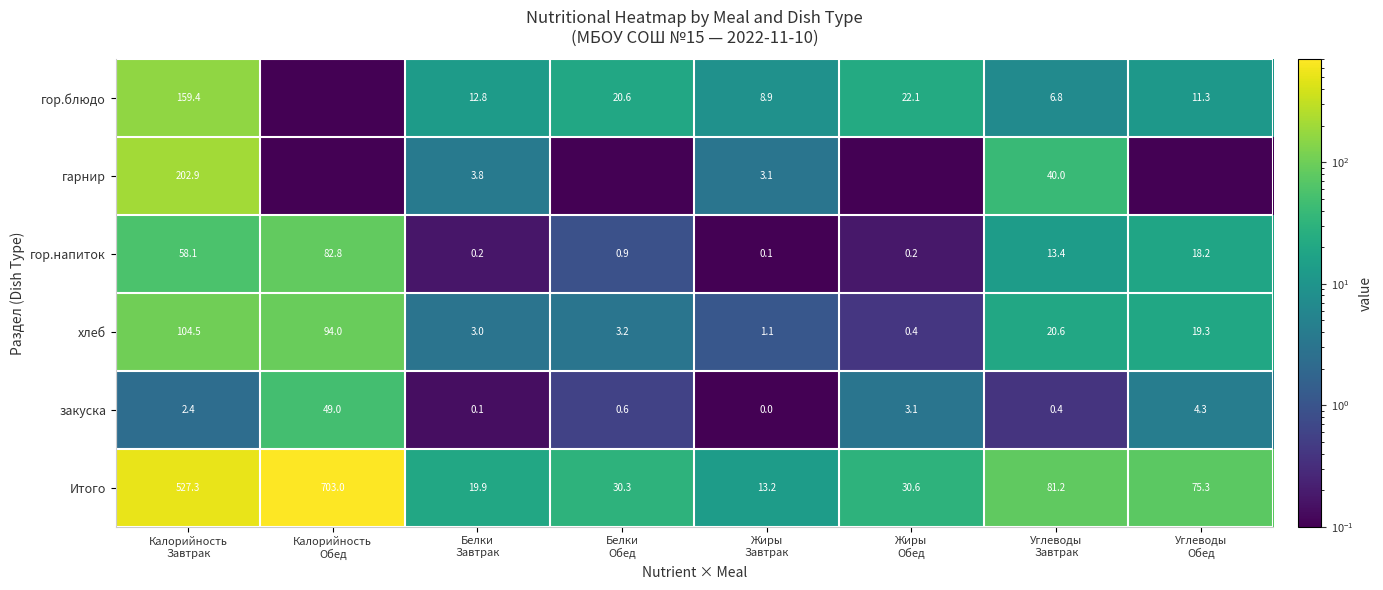

What is the average value of the гор.напиток series?

21.7